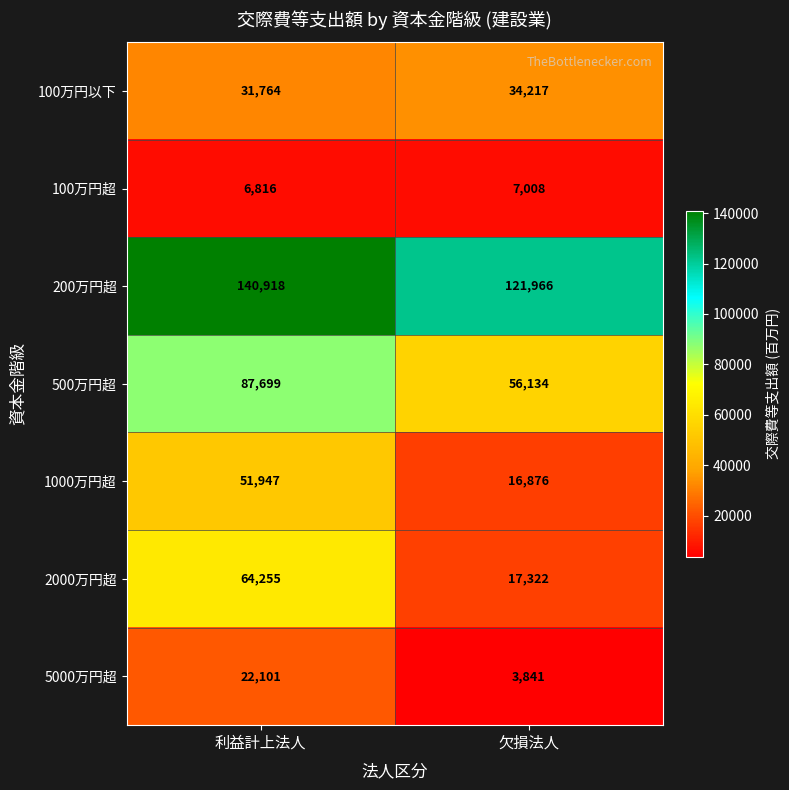

Which series changed the most between 利益計上法人 and 欠損法人?

2000万円超